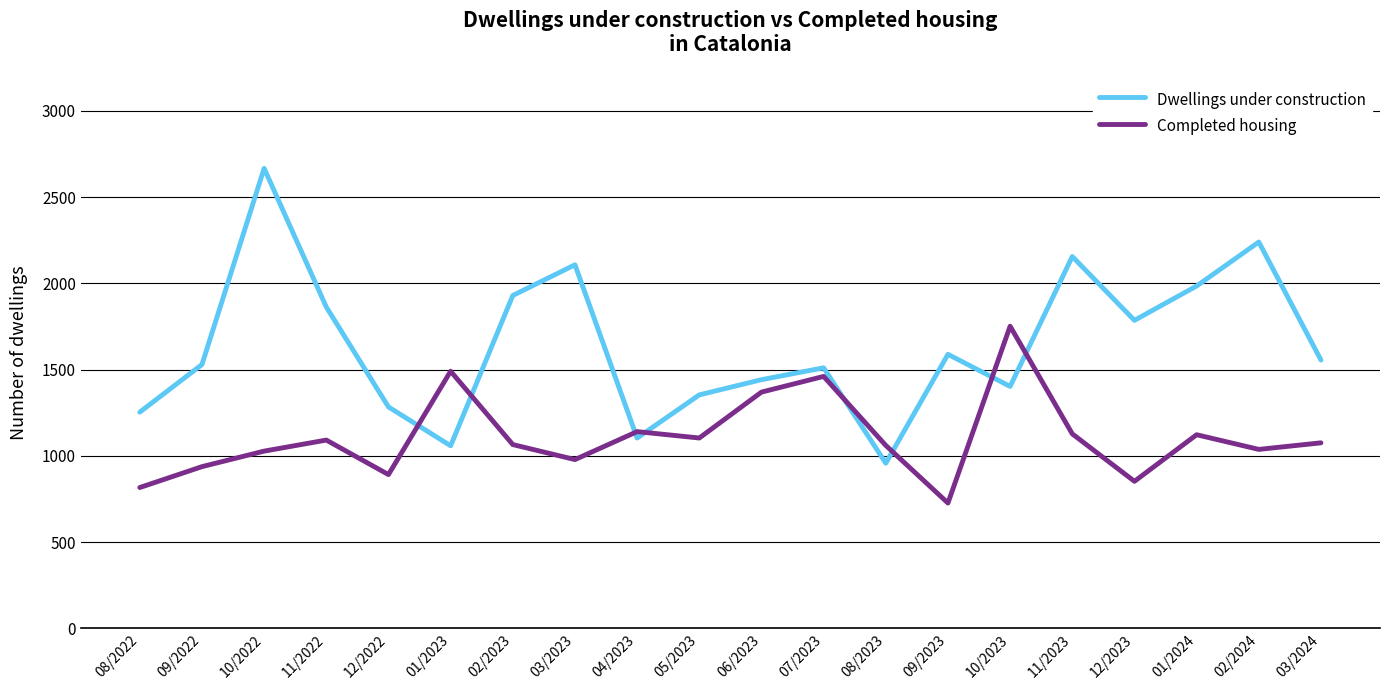

What are all the series names shown in the legend?

Dwellings under construction, Completed housing